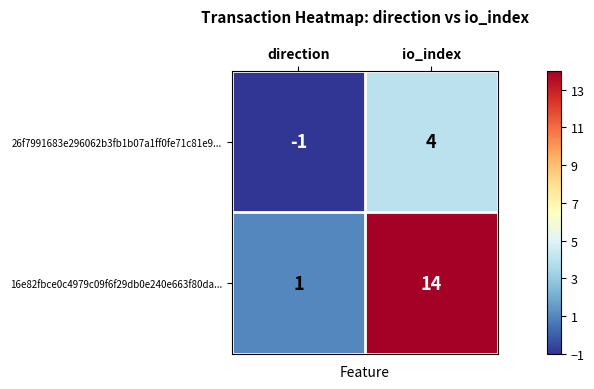

At which label does 26f7991683e296062b3fb1b07a1ff0fe71c81e9... reach its minimum?

direction